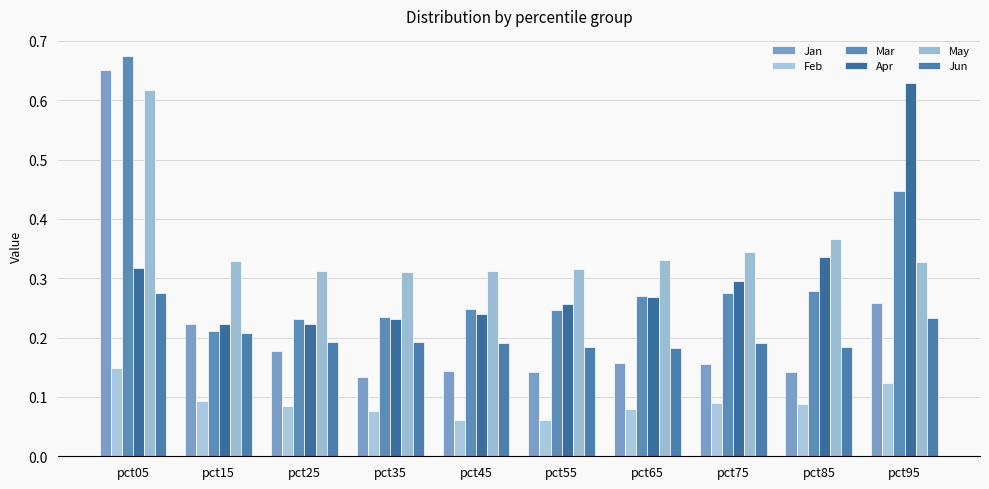

Reading left to right, what are all the values shown in this chart?

Jan: 0.7	0.2	0.2	0.1	0.1	0.1	0.2	0.2	0.1	0.3
Feb: 0.1	0.1	0.1	0.1	0.1	0.1	0.1	0.1	0.1	0.1
Mar: 0.7	0.2	0.2	0.2	0.2	0.2	0.3	0.3	0.3	0.4
Apr: 0.3	0.2	0.2	0.2	0.2	0.3	0.3	0.3	0.3	0.6
May: 0.6	0.3	0.3	0.3	0.3	0.3	0.3	0.3	0.4	0.3
Jun: 0.3	0.2	0.2	0.2	0.2	0.2	0.2	0.2	0.2	0.2